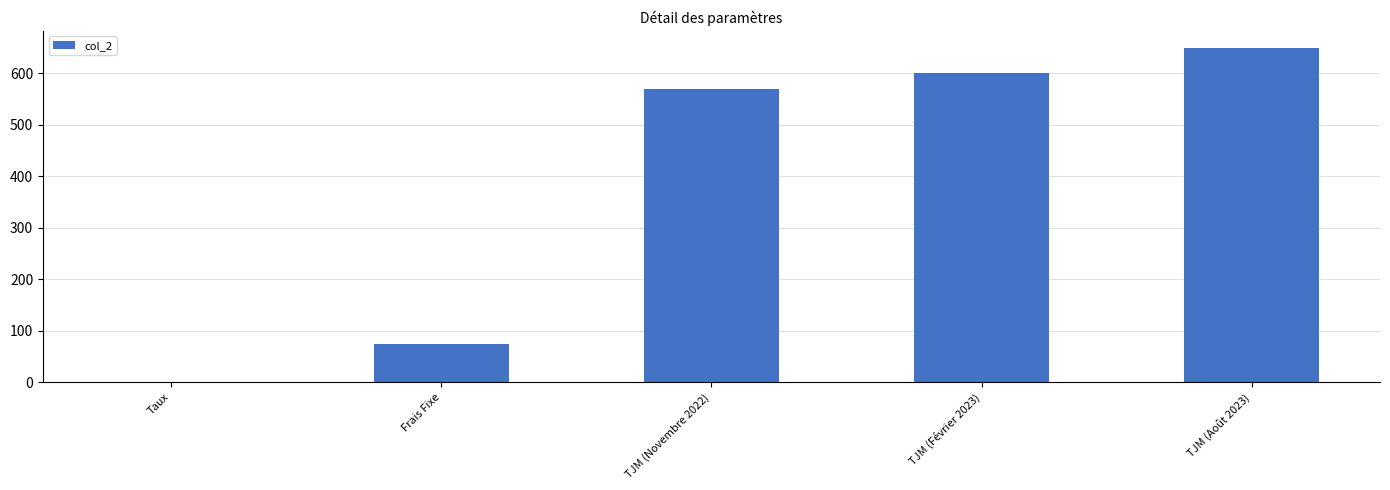

Reading left to right, extract all data points from this chart.

Taux=0.1	Frais Fixe=75.0	TJM (Novembre 2022)=570.0	TJM (Février 2023)=600.0	TJM (Août 2023)=650.0